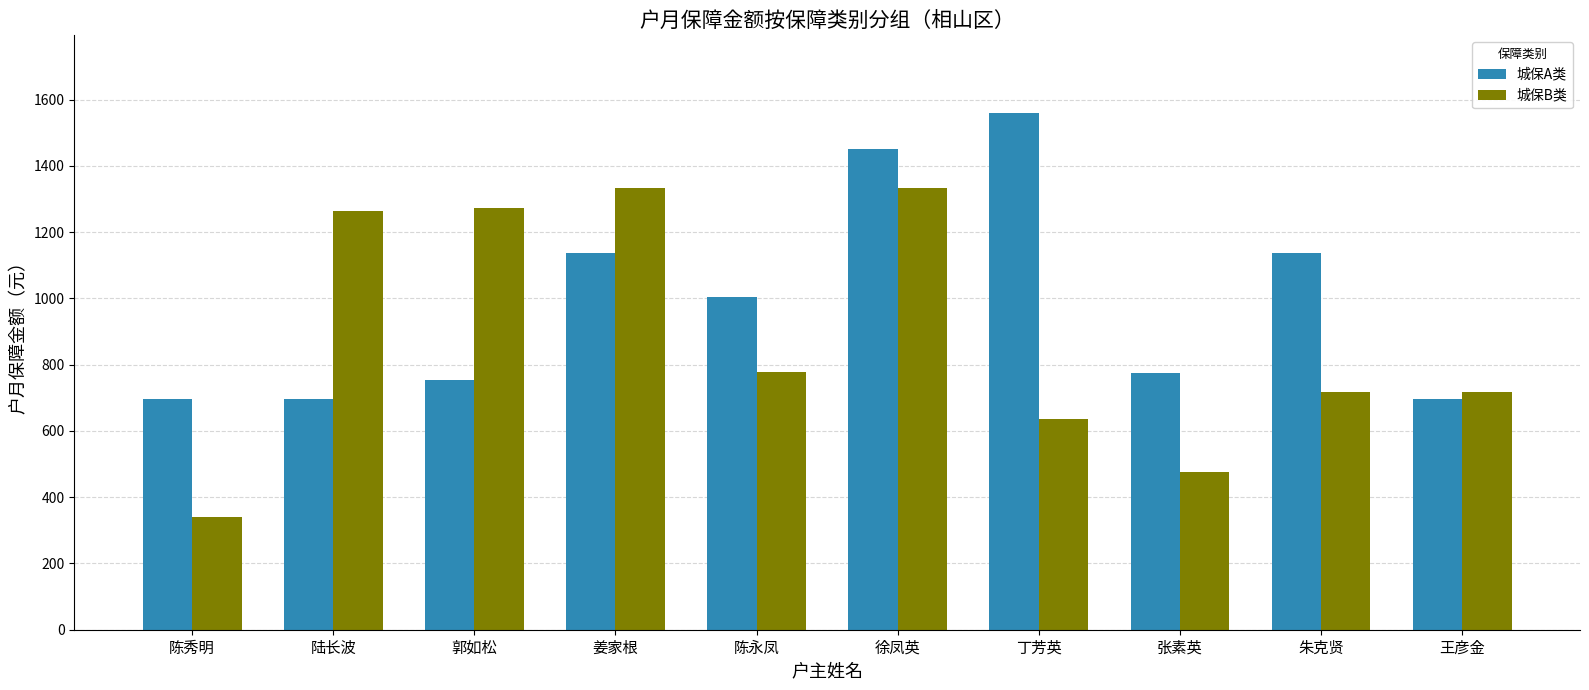

Is it true that 城保B类 equals 1334 at 姜家根?

True